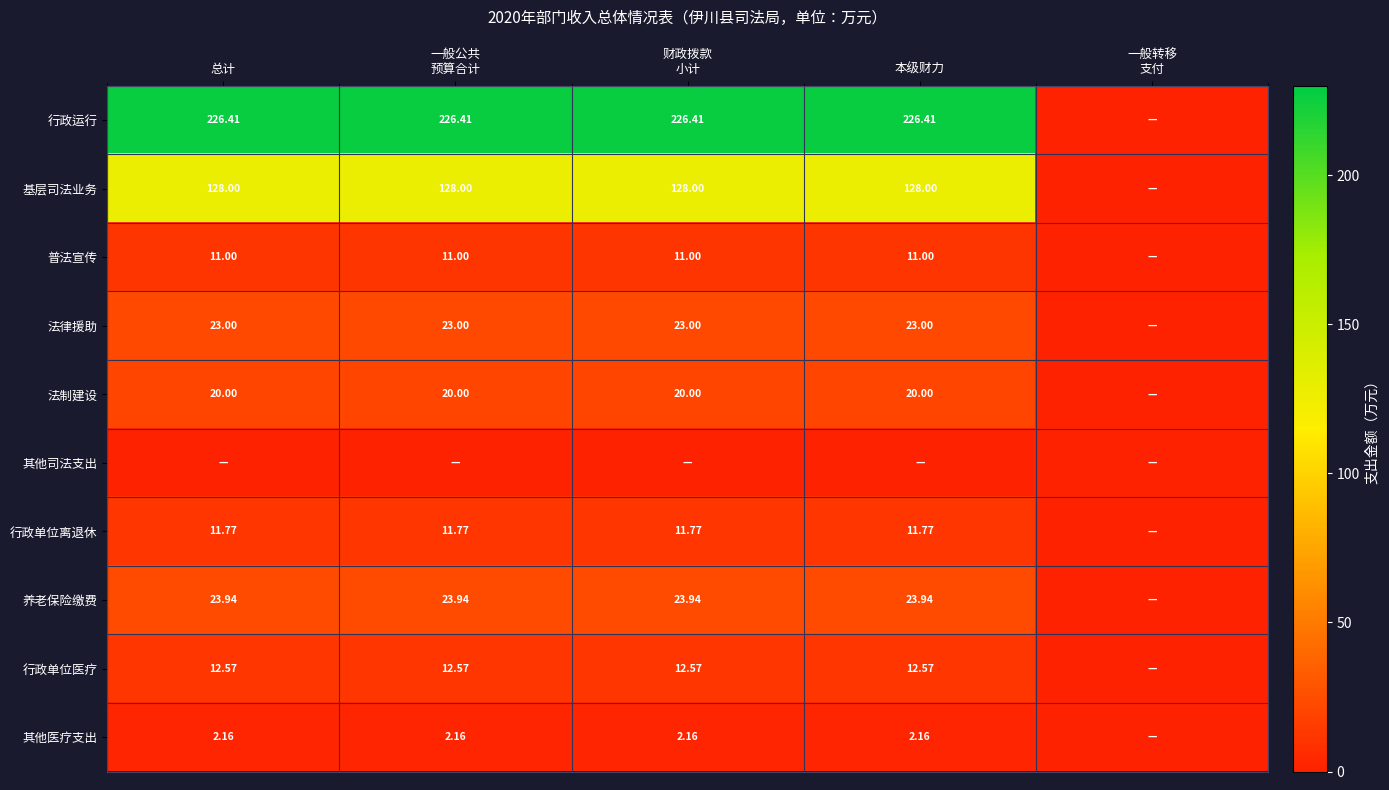

Is it true that 法律援助 equals 30.1 at 总计?

False